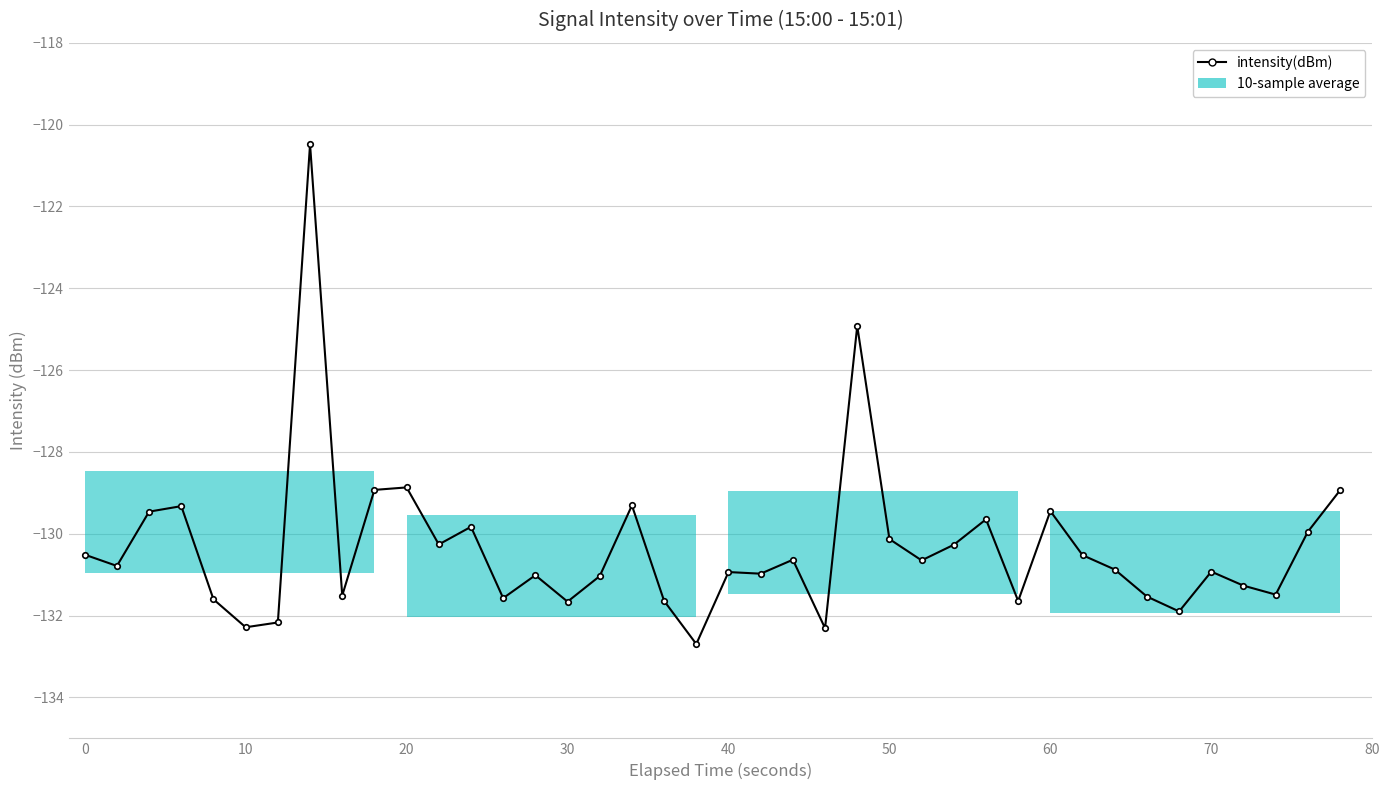

How many categories are shown in the chart?

40